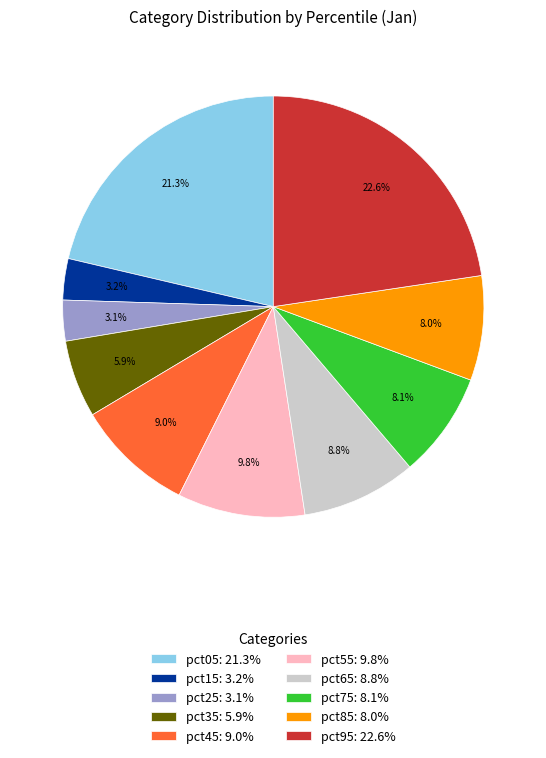

What percentage do pct55: 9.8% and pct85: 8.0% together represent?

17.8%